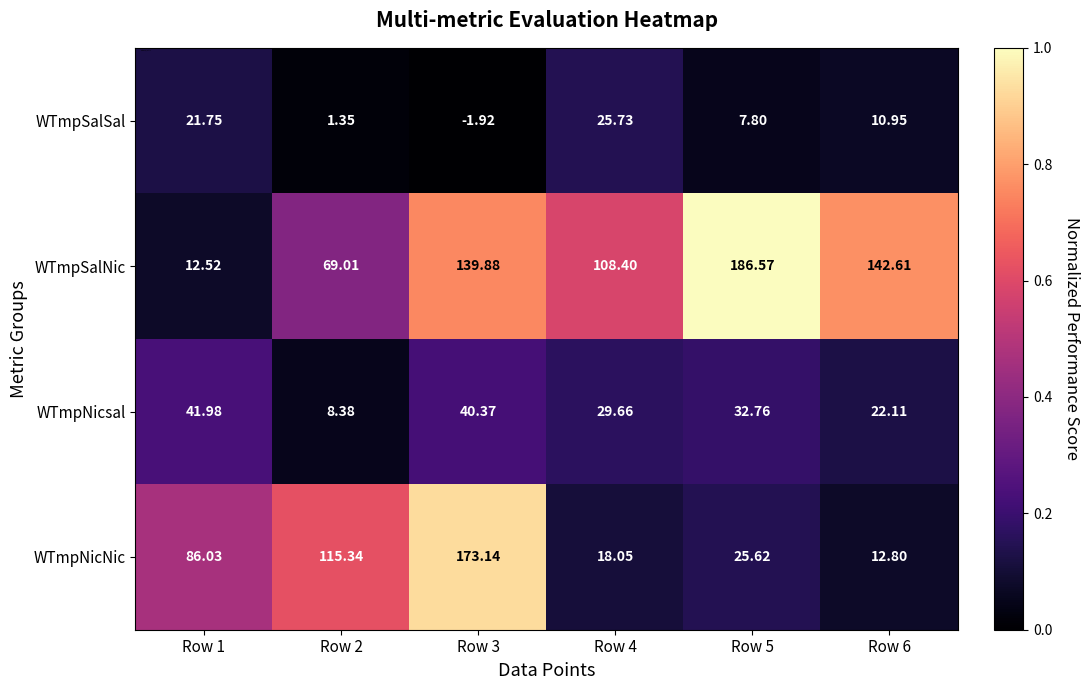

Rank the series by their maximum value, from highest to lowest.

WTmpSalNic, WTmpNicNic, WTmpNicsal, WTmpSalSal